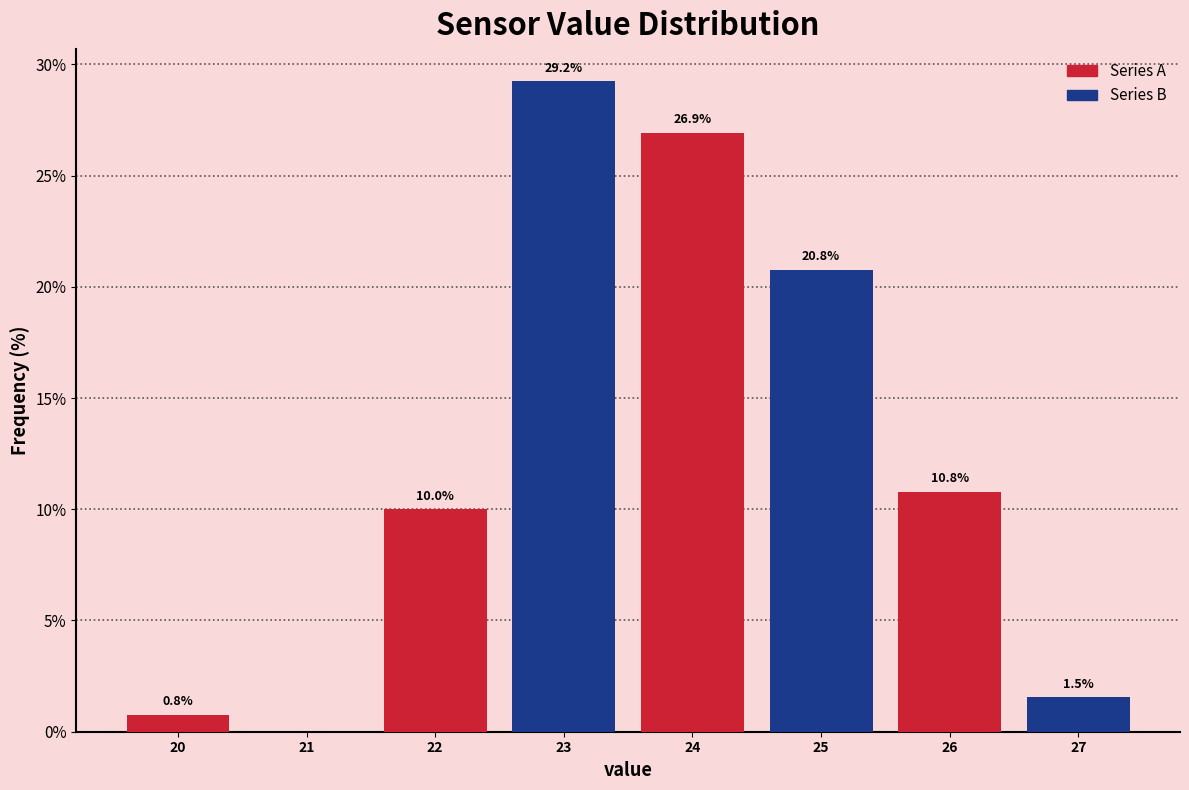

What is the greatest value displayed?

29.2